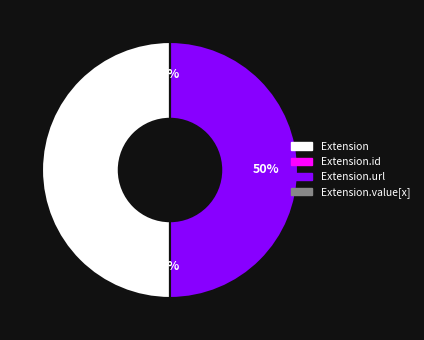

To the nearest percent, what is the combined percentage of Extension.id and Extension?

50%